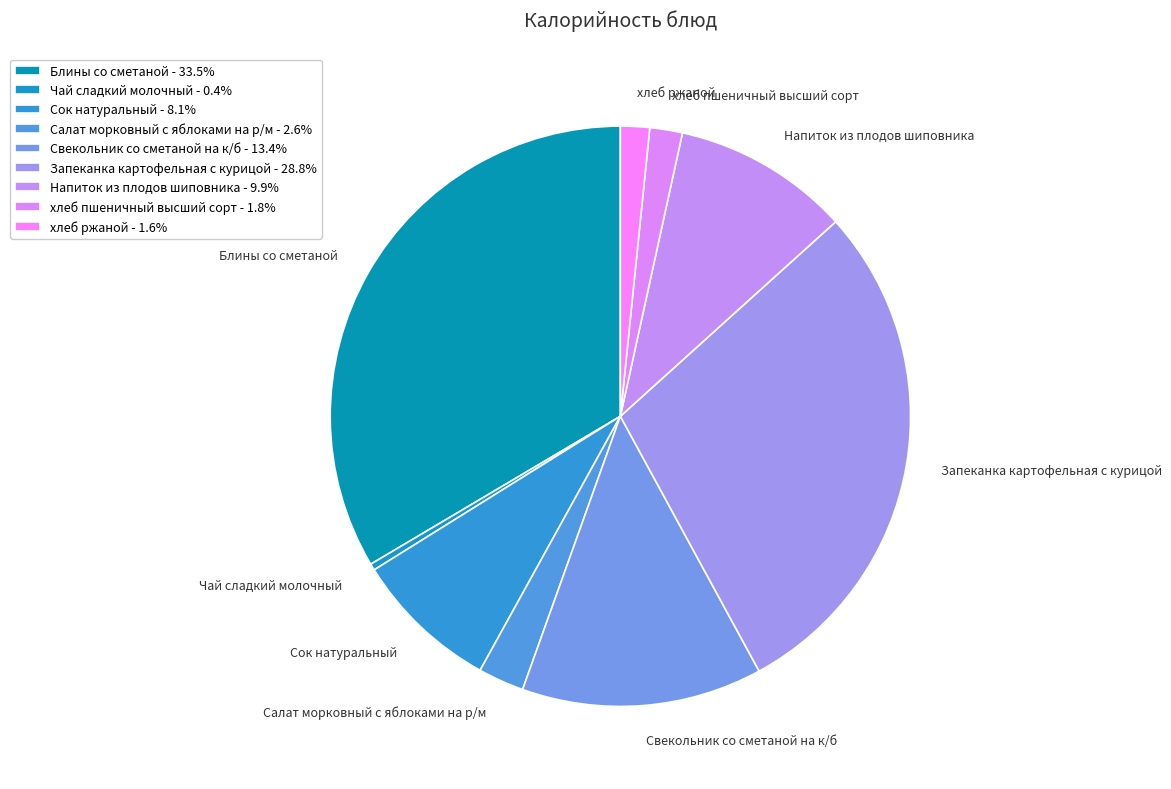

True or false: Чай сладкий молочный accounts for 10% of the total.

False